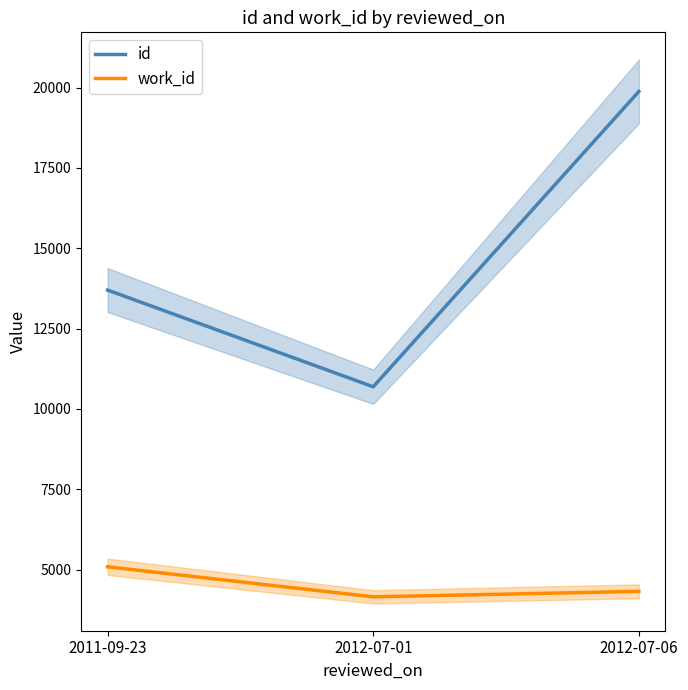

List the labels in order of work_id value, smallest first.

2012-07-01, 2012-07-06, 2011-09-23